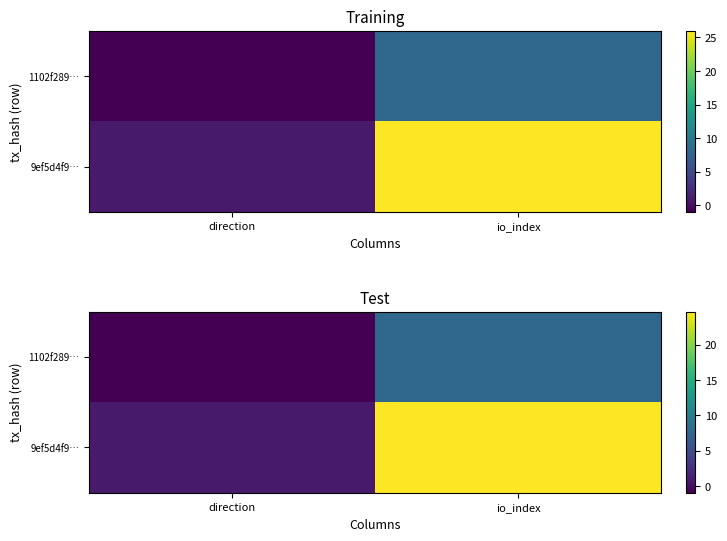

Which series has the largest total across all categories?

9ef5d4f9…